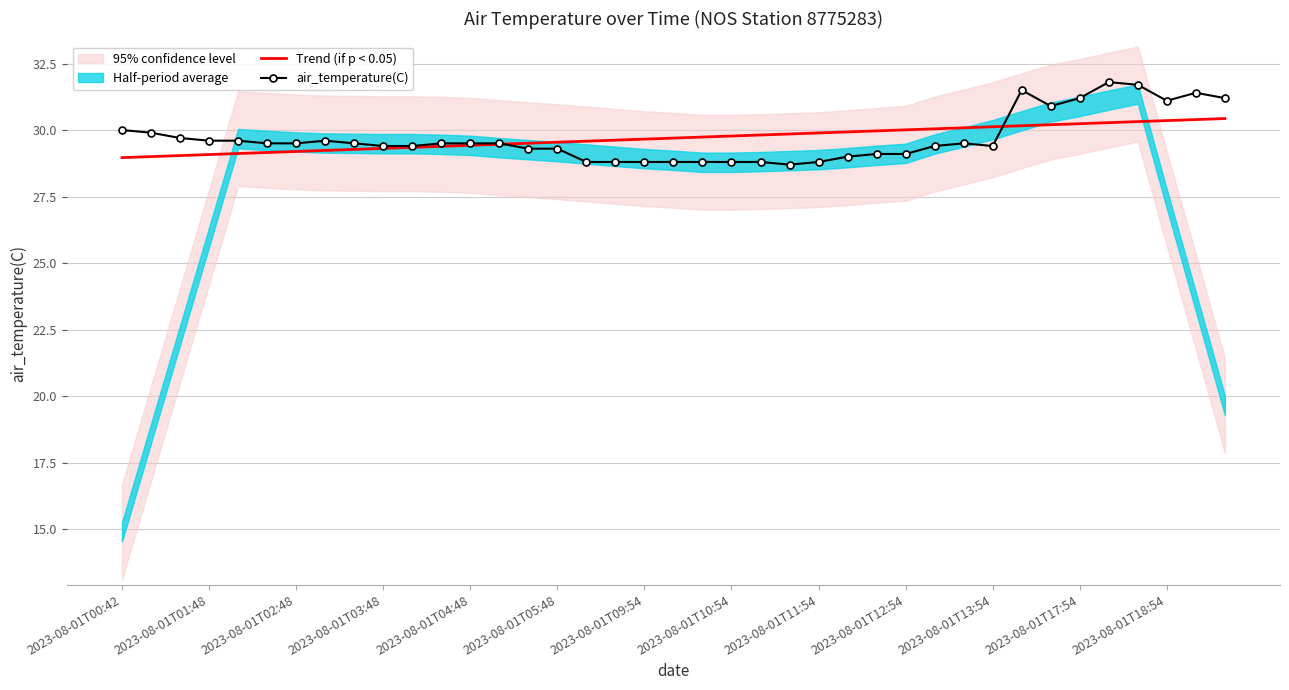

The air_temperature(C) series shows 28.8 at 2023-08-01T10:54. True or false?

True